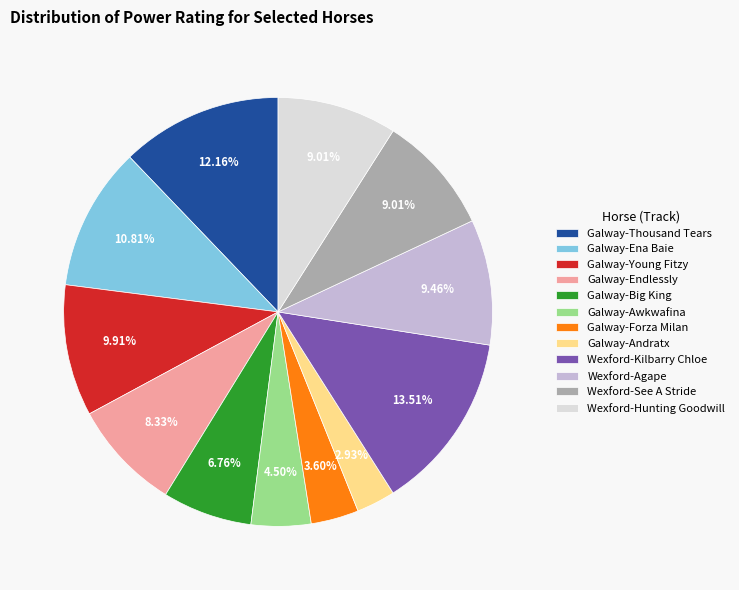

Does Galway-Andratx represent more than half of the total?

No